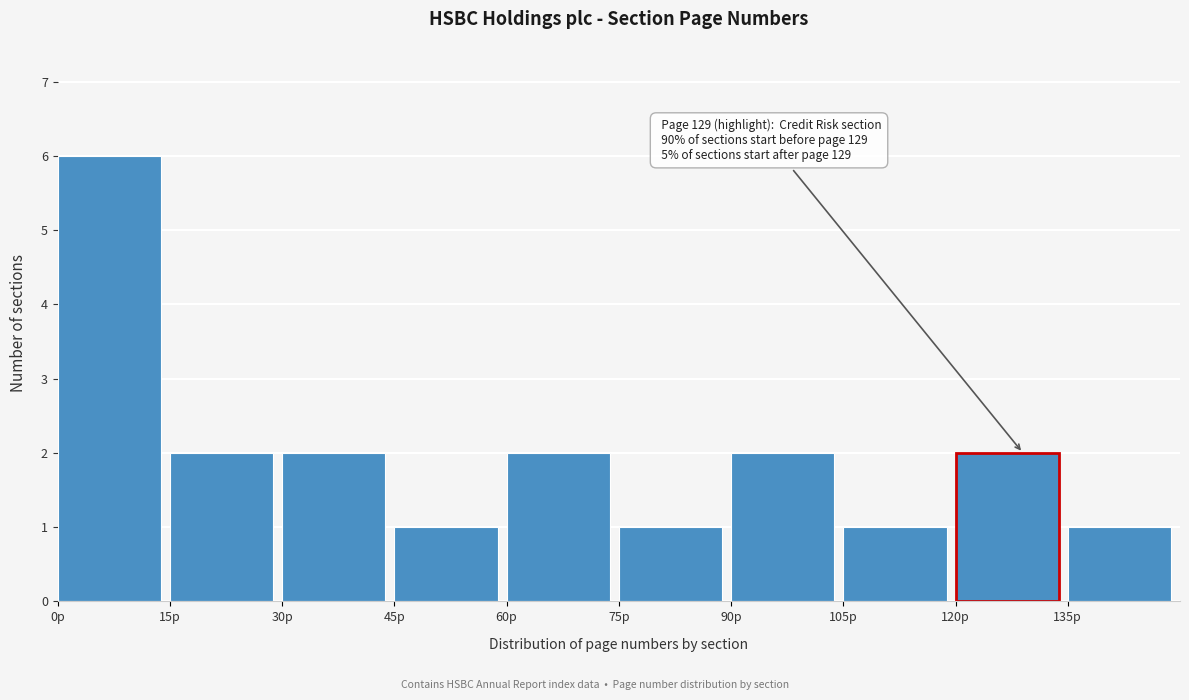

Which range on the x-axis has the tallest bar?

0 to 15